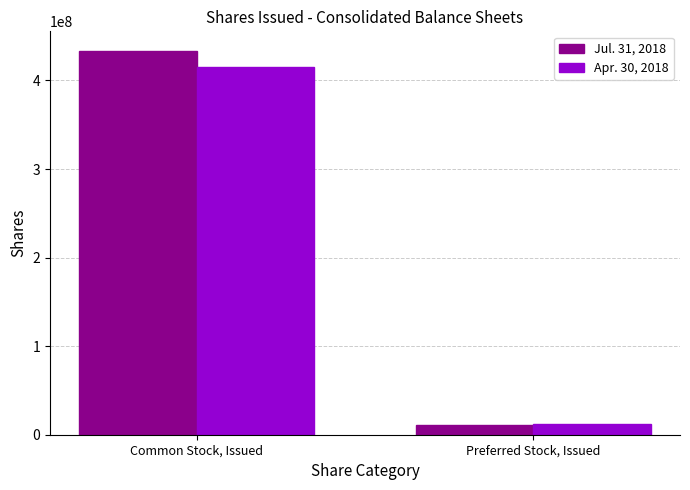

How many groups of bars are there?

2